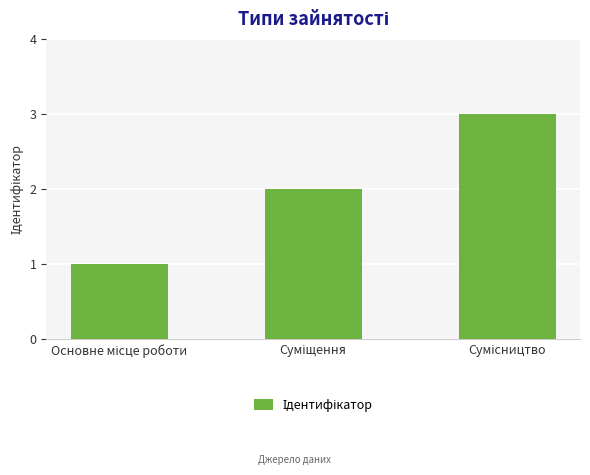

What is the maximum value shown in the chart?

3